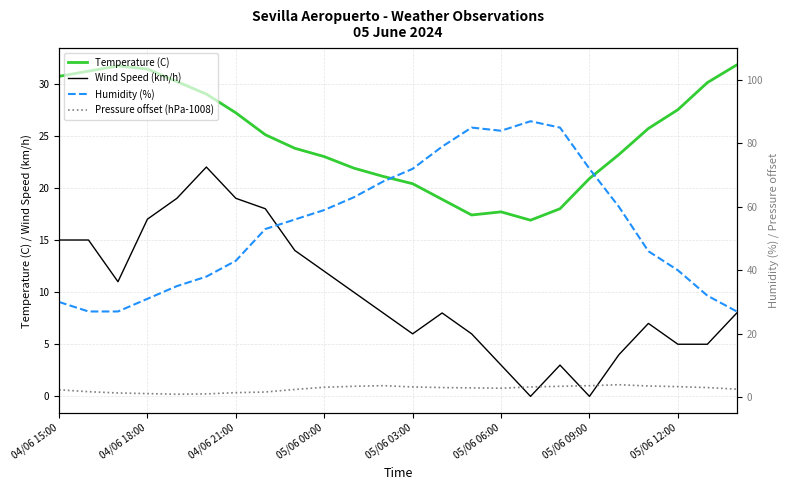

Is the value of Temperature (C) at 05/06 09:00 greater than the value of Wind Speed (km/h) at 05/06 00:00?

Yes